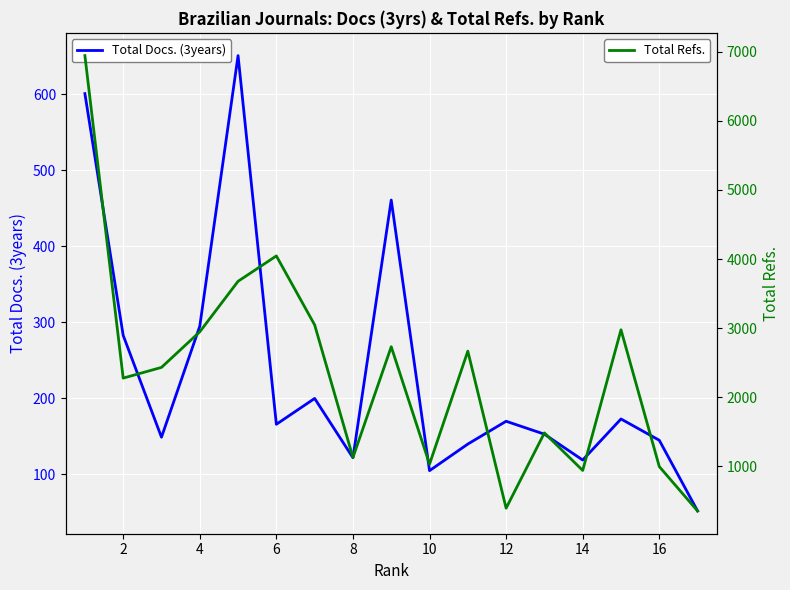

What is the maximum value for Total Docs. (3years)?

651